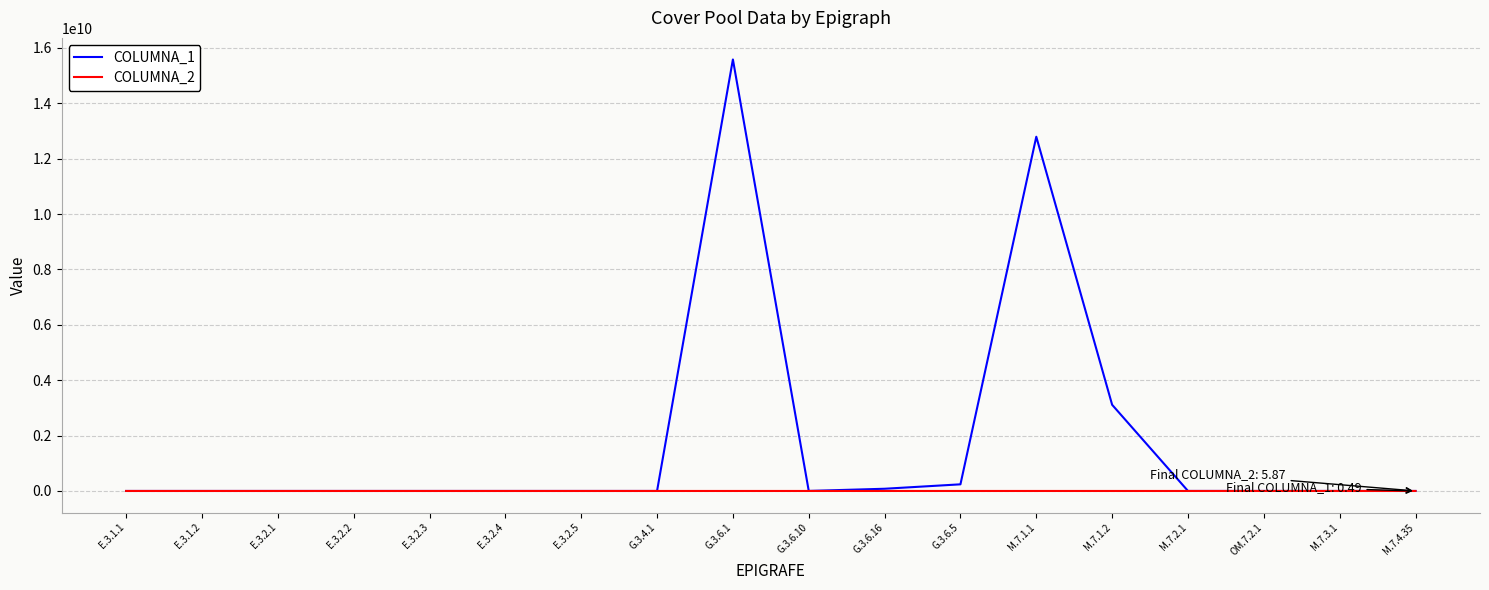

List the series in order of their peak value, highest first.

COLUMNA_1, COLUMNA_2